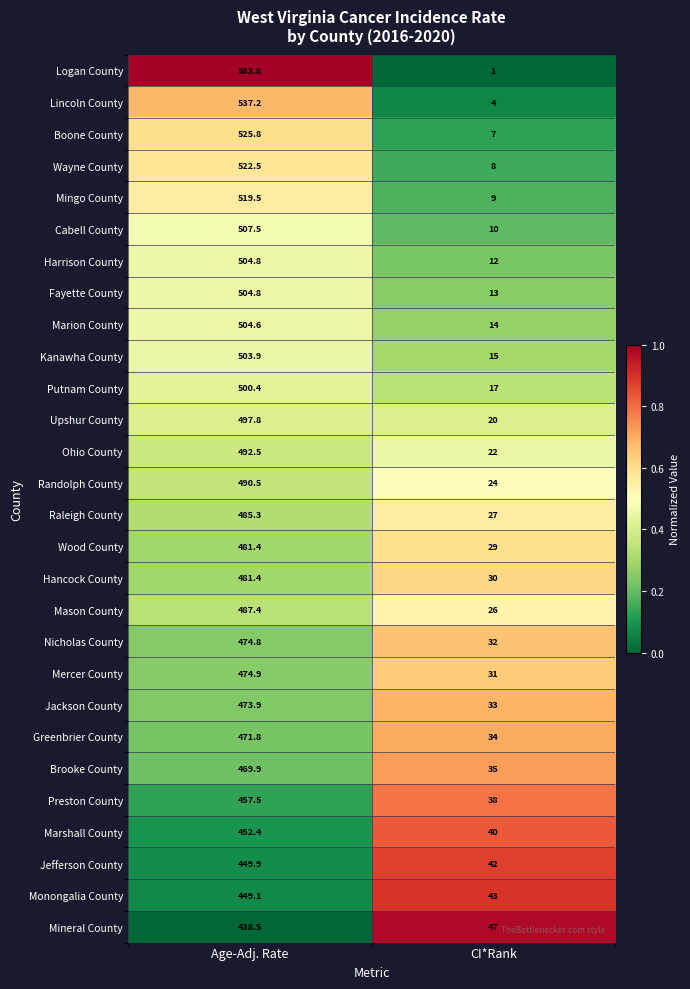

What is the sum of the Mercer County values at CI*Rank and Age-Adj. Rate?

505.9